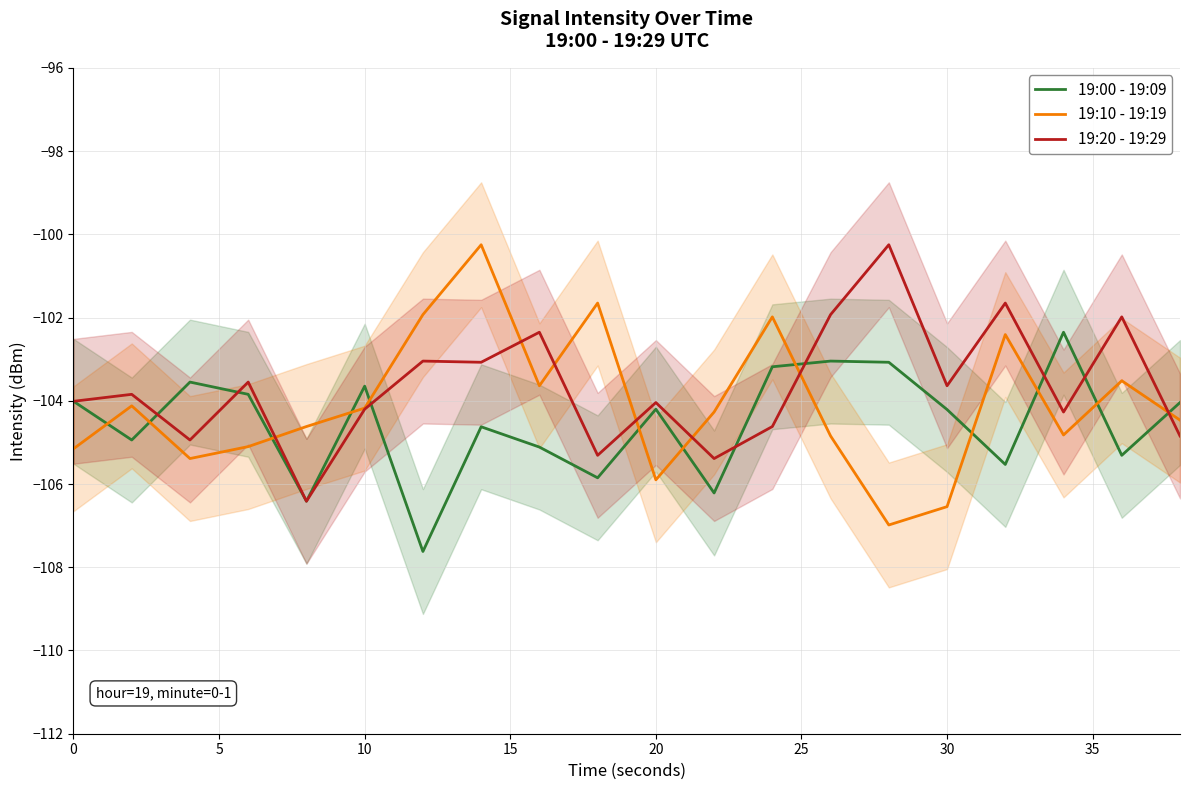

Which series ends up on top after the final intersection of 19:10 - 19:19 and 19:00 - 19:09?

19:00 - 19:09